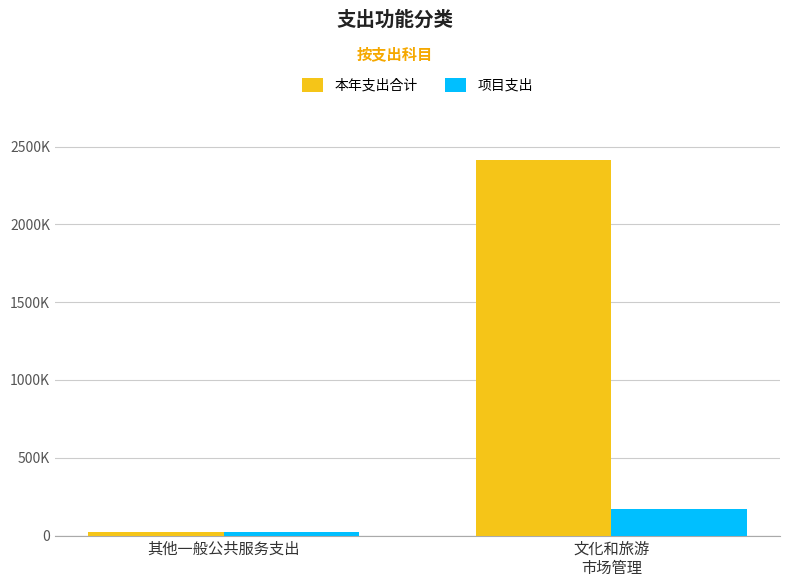

Between 其他一般公共服务支出 and 文化和旅游
市场管理, which series saw the biggest shift?

本年支出合计